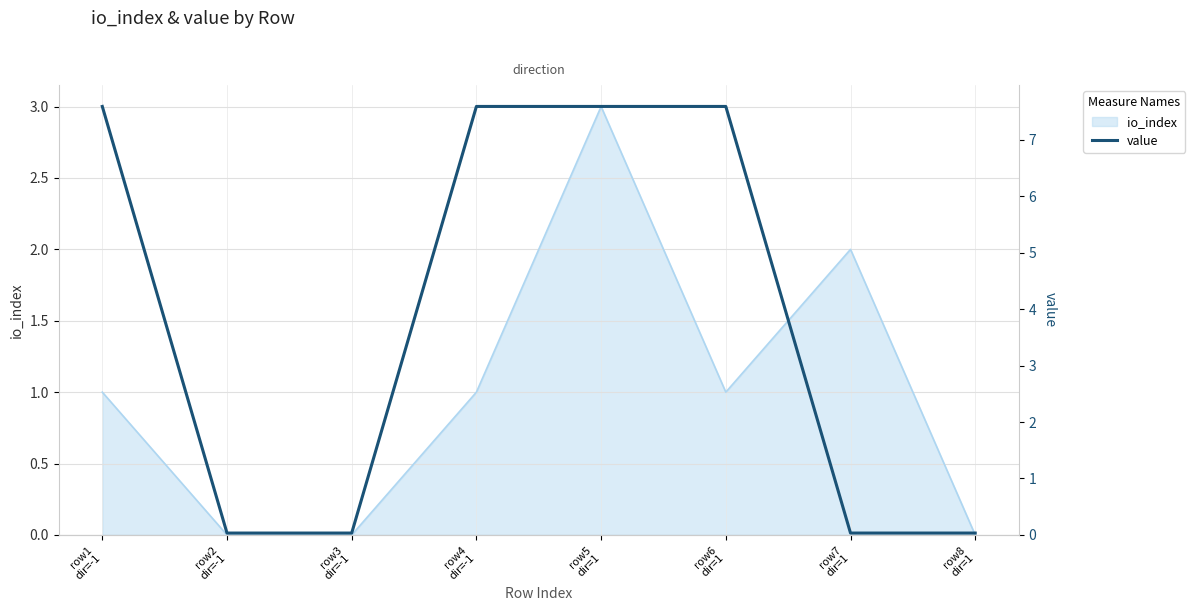

At which category does the chart reach its peak across all series?

row1
dir=-1